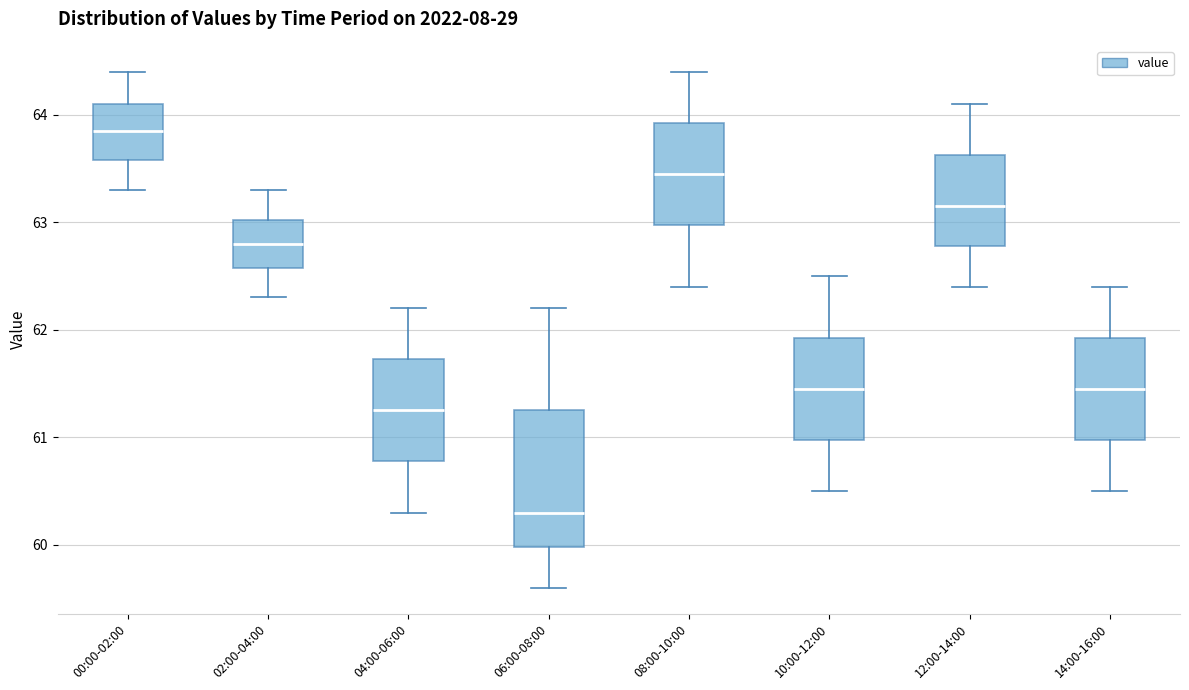

Reading left to right, transcribe this box plot: for each box, give where its median line is, the range the box spans, and where its two whiskers end, as read against the y-axis. The values are not printed on the chart, so give them approximately, as read against the axis.

00:00-02:00: median 63.9, box 63.6 to 64.1, whiskers 63.3 to 64.4
02:00-04:00: median 62.8, box 62.6 to 63.0, whiskers 62.3 to 63.3
04:00-06:00: median 61.3, box 60.8 to 61.7, whiskers 60.3 to 62.2
06:00-08:00: median 60.3, box 60.0 to 61.3, whiskers 59.6 to 62.2
08:00-10:00: median 63.5, box 63.0 to 63.9, whiskers 62.4 to 64.4
10:00-12:00: median 61.5, box 61.0 to 61.9, whiskers 60.5 to 62.5
12:00-14:00: median 63.2, box 62.8 to 63.6, whiskers 62.4 to 64.1
14:00-16:00: median 61.5, box 61.0 to 61.9, whiskers 60.5 to 62.4